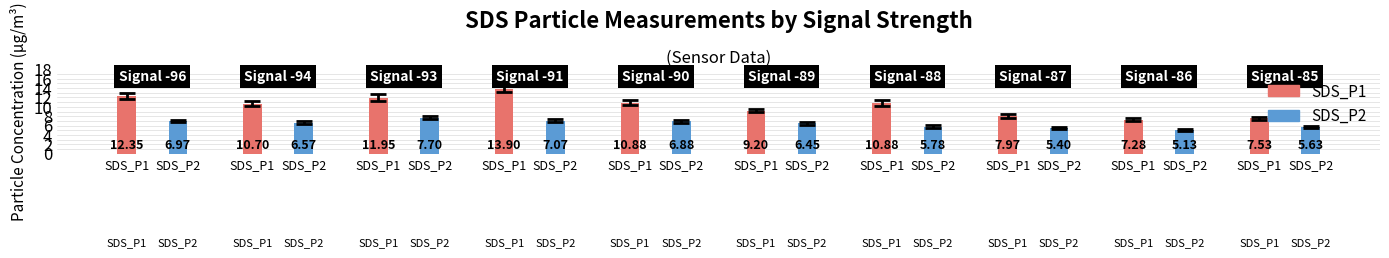

Which series changed the most between 0 and 7?

SDS_P1